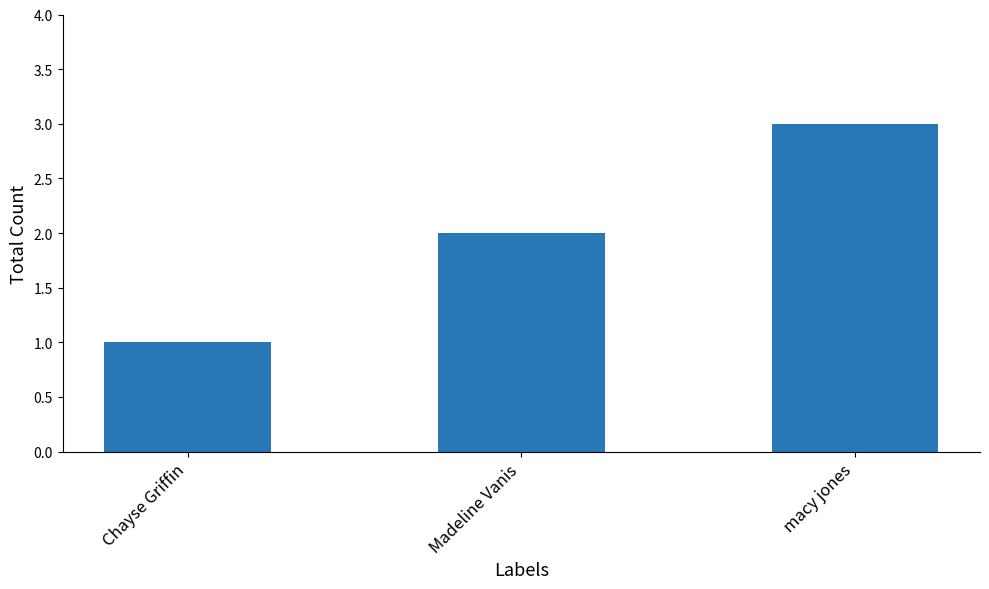

What is the value of the 1st bar from the left?

1